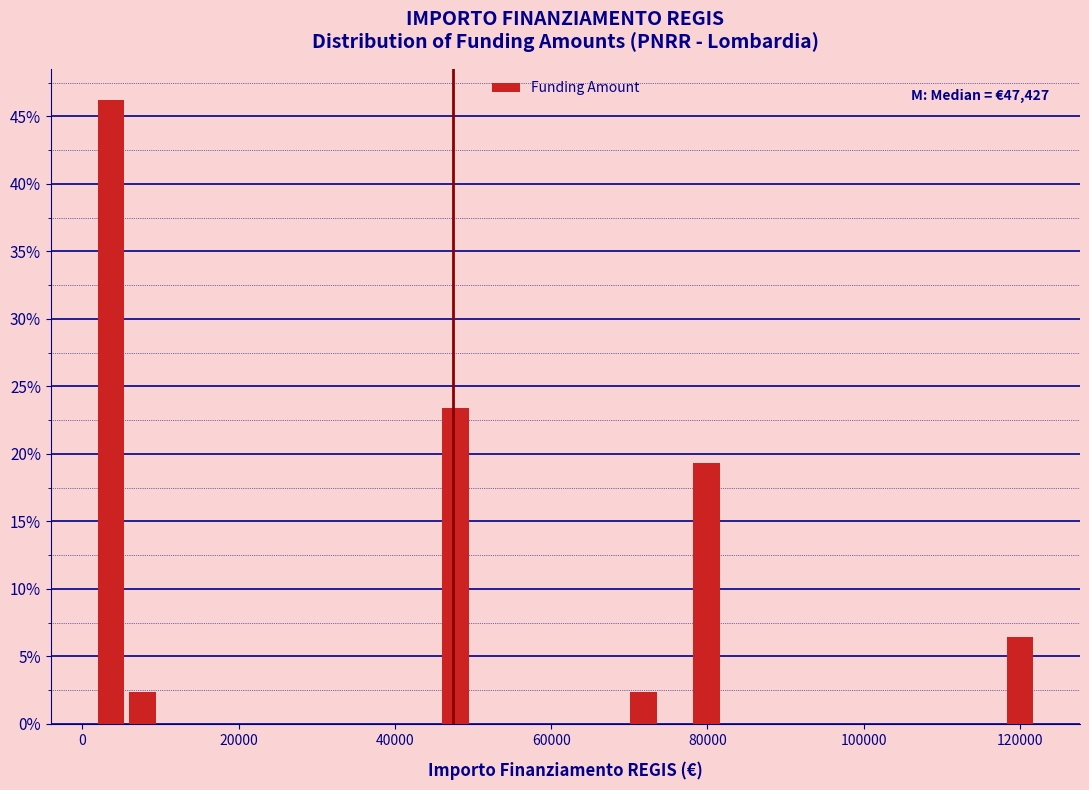

Read against the x-axis, roughly where is the centre of the tallest bar?

4000